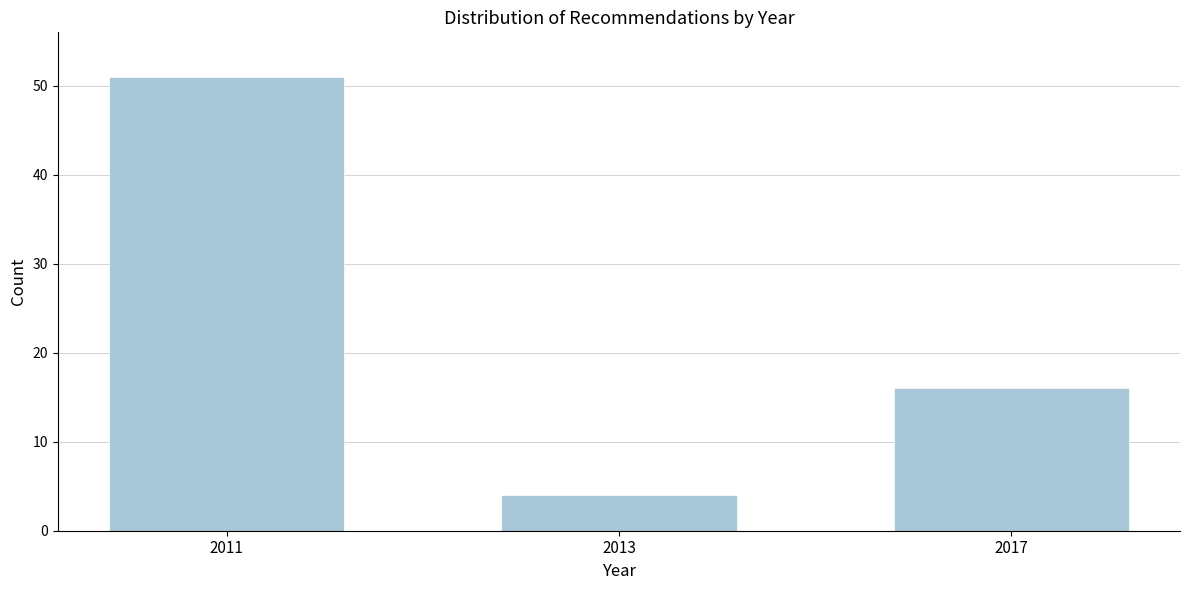

Reading left to right, list all the values displayed in this chart.

51	4	16